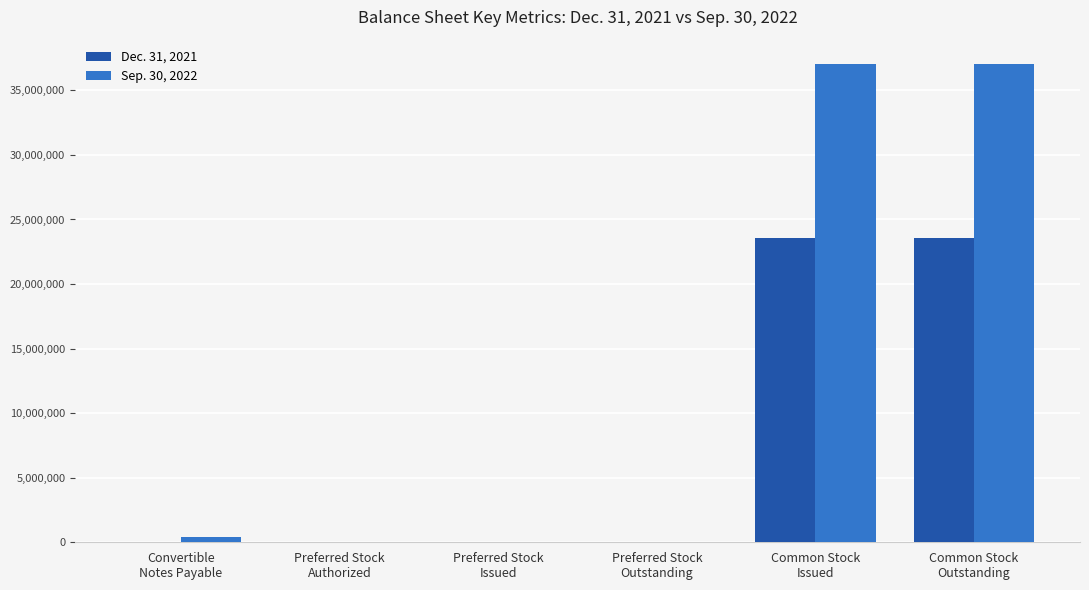

How many data points does each series have?

6